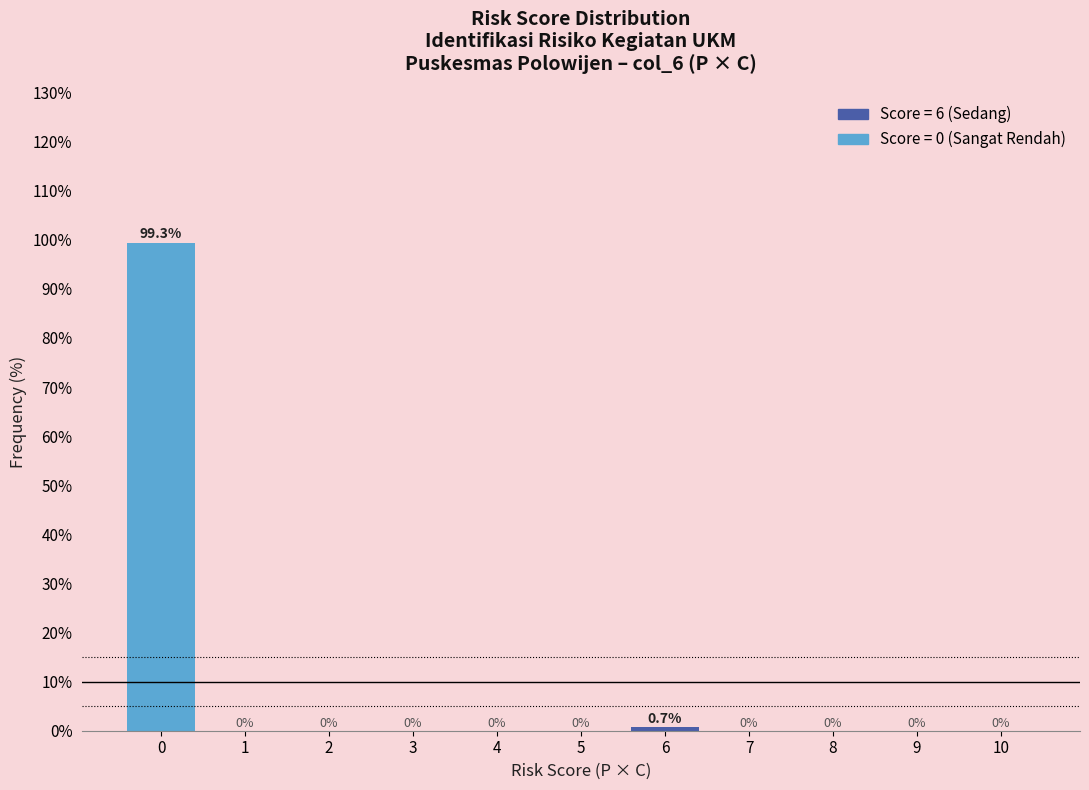

Reading left to right, what are all the values shown in this chart?

0=99.3	1=0.0	2=0.0	3=0.0	4=0.0	5=0.0	6=0.7	7=0.0	8=0.0	9=0.0	10=0.0